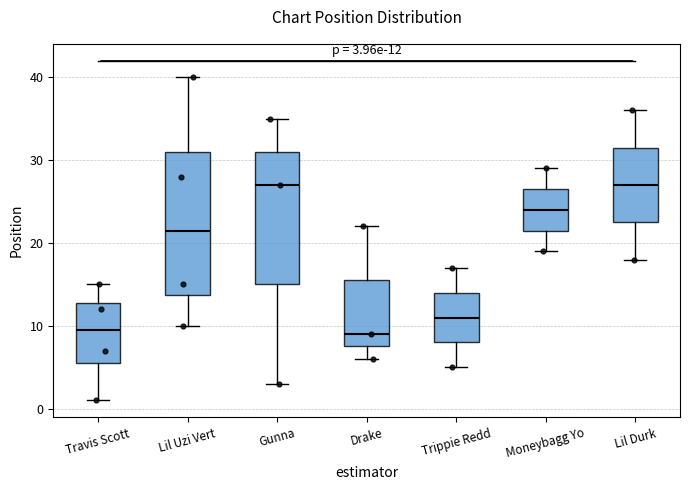

Comparing the boxes themselves (not the whiskers), which one is the tallest?

Lil Uzi Vert